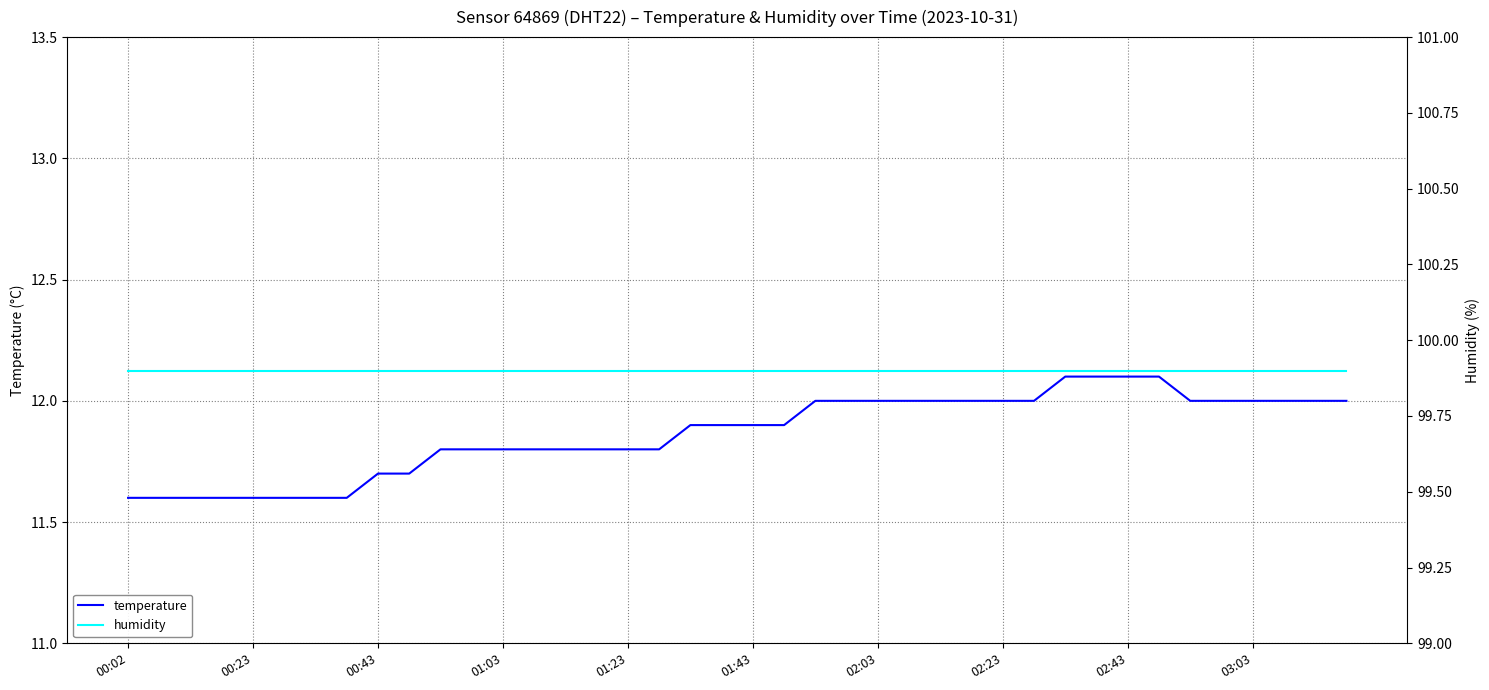

Which label corresponds to the smallest value in the chart?

00:02